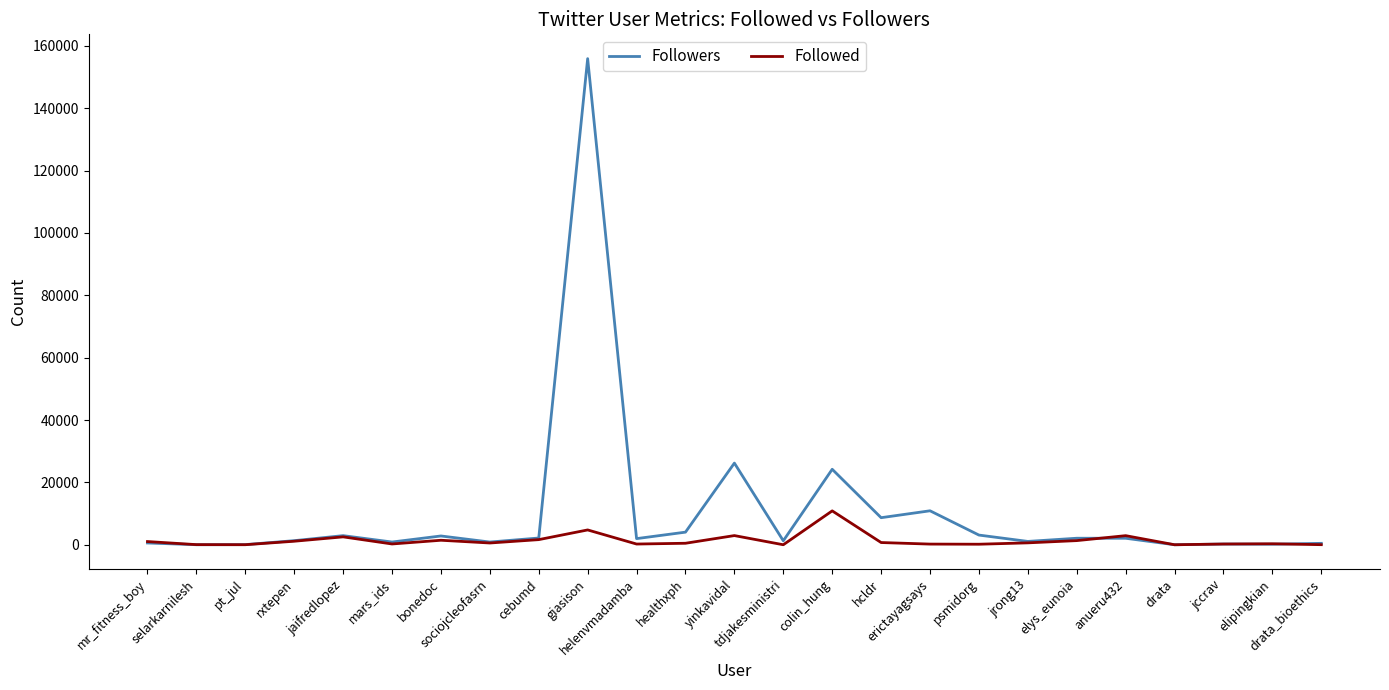

Which series has the largest range (max minus min)?

Followers